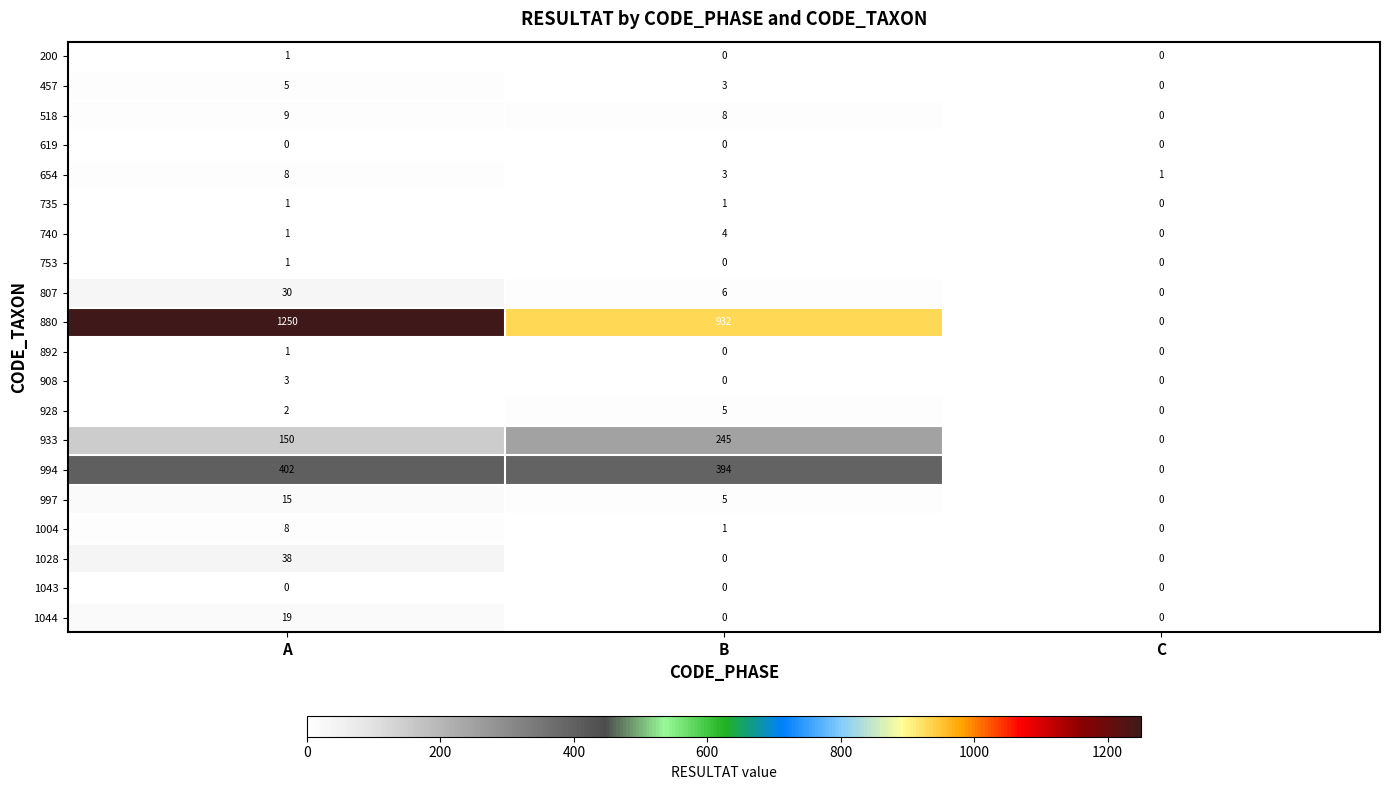

What is the highest value of the 880 series?

1250